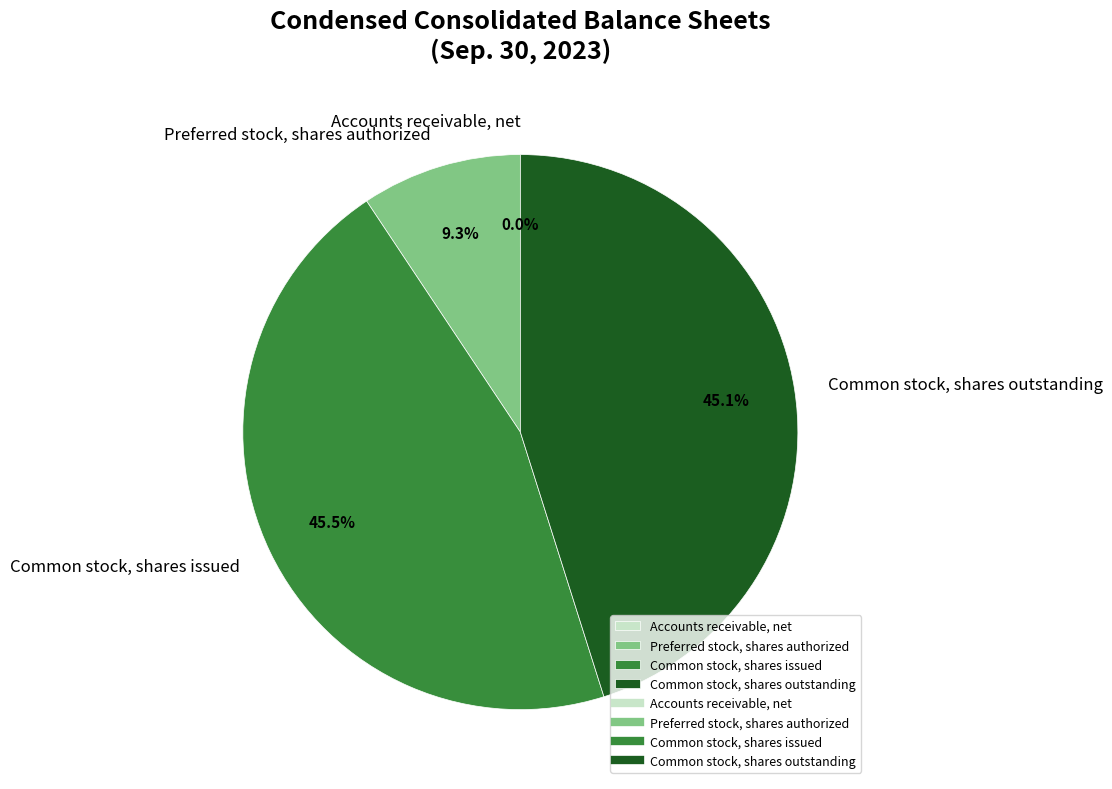

To the nearest percent, what is the difference between the largest and smallest slice percentages?

46%